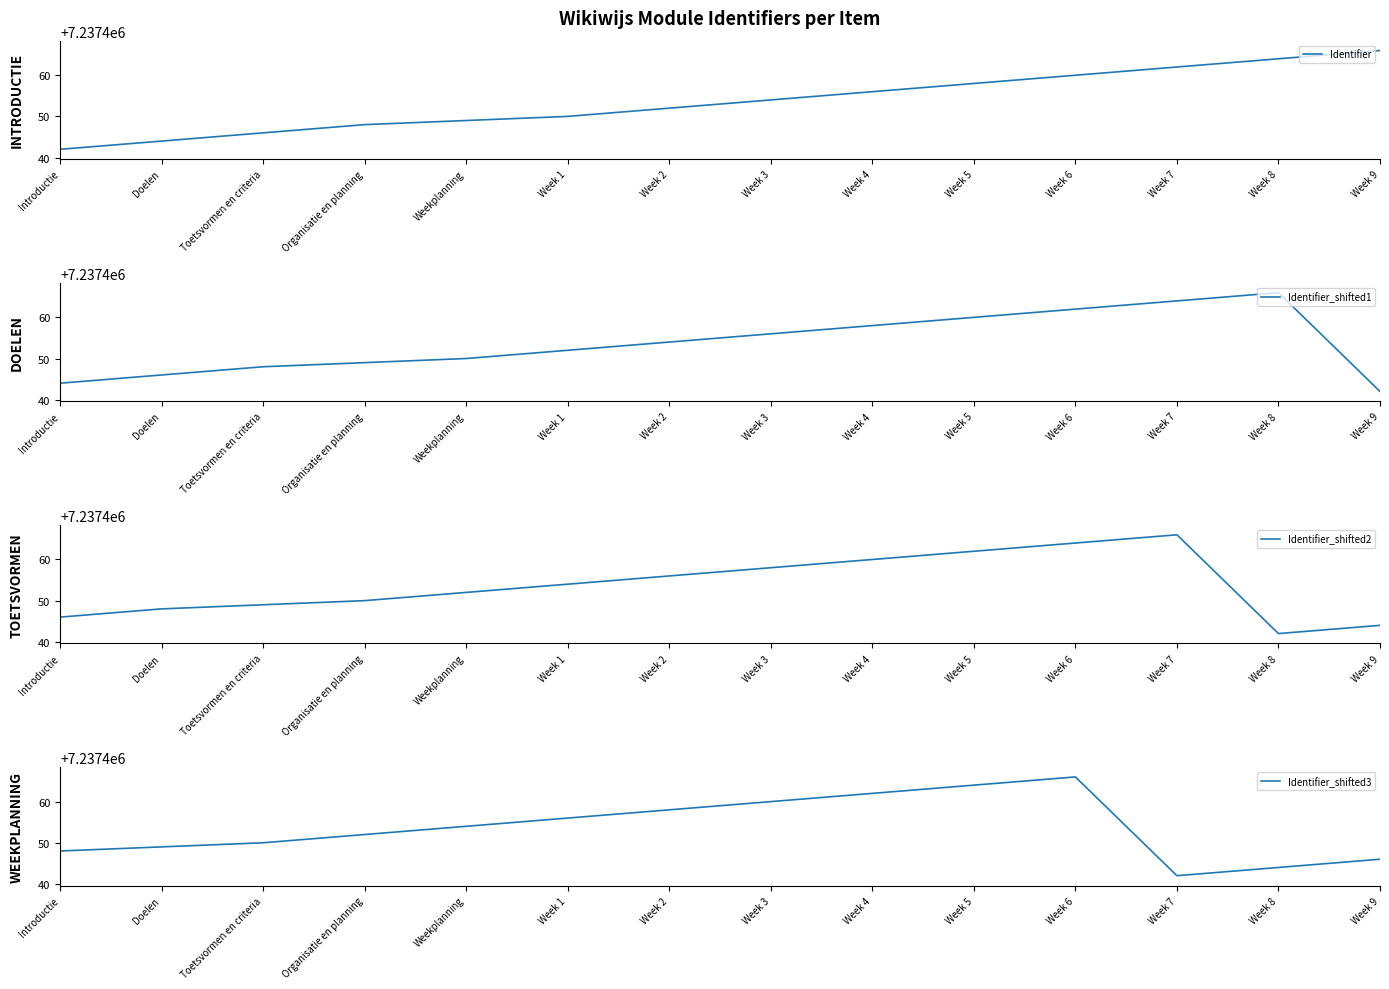

How many data points in Identifier_shifted2 are less than 7237454?

7